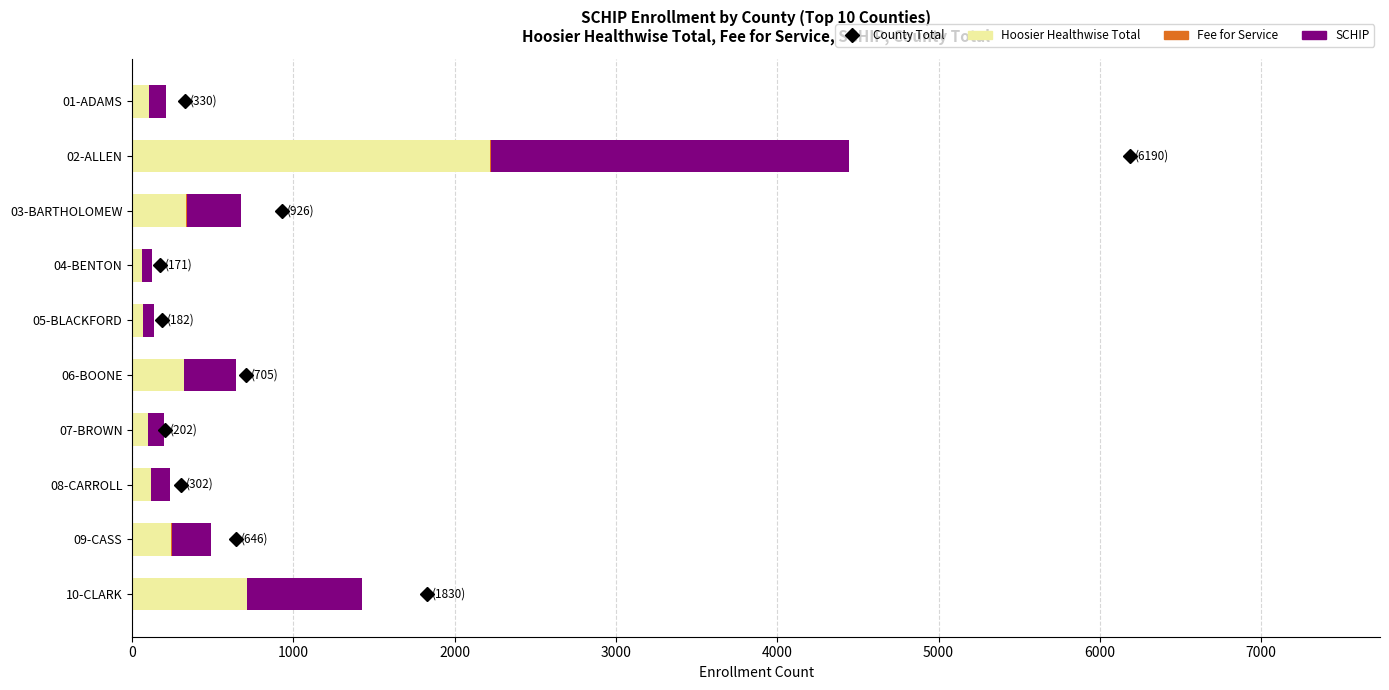

At which category is the sum across all series the highest?

02-ALLEN